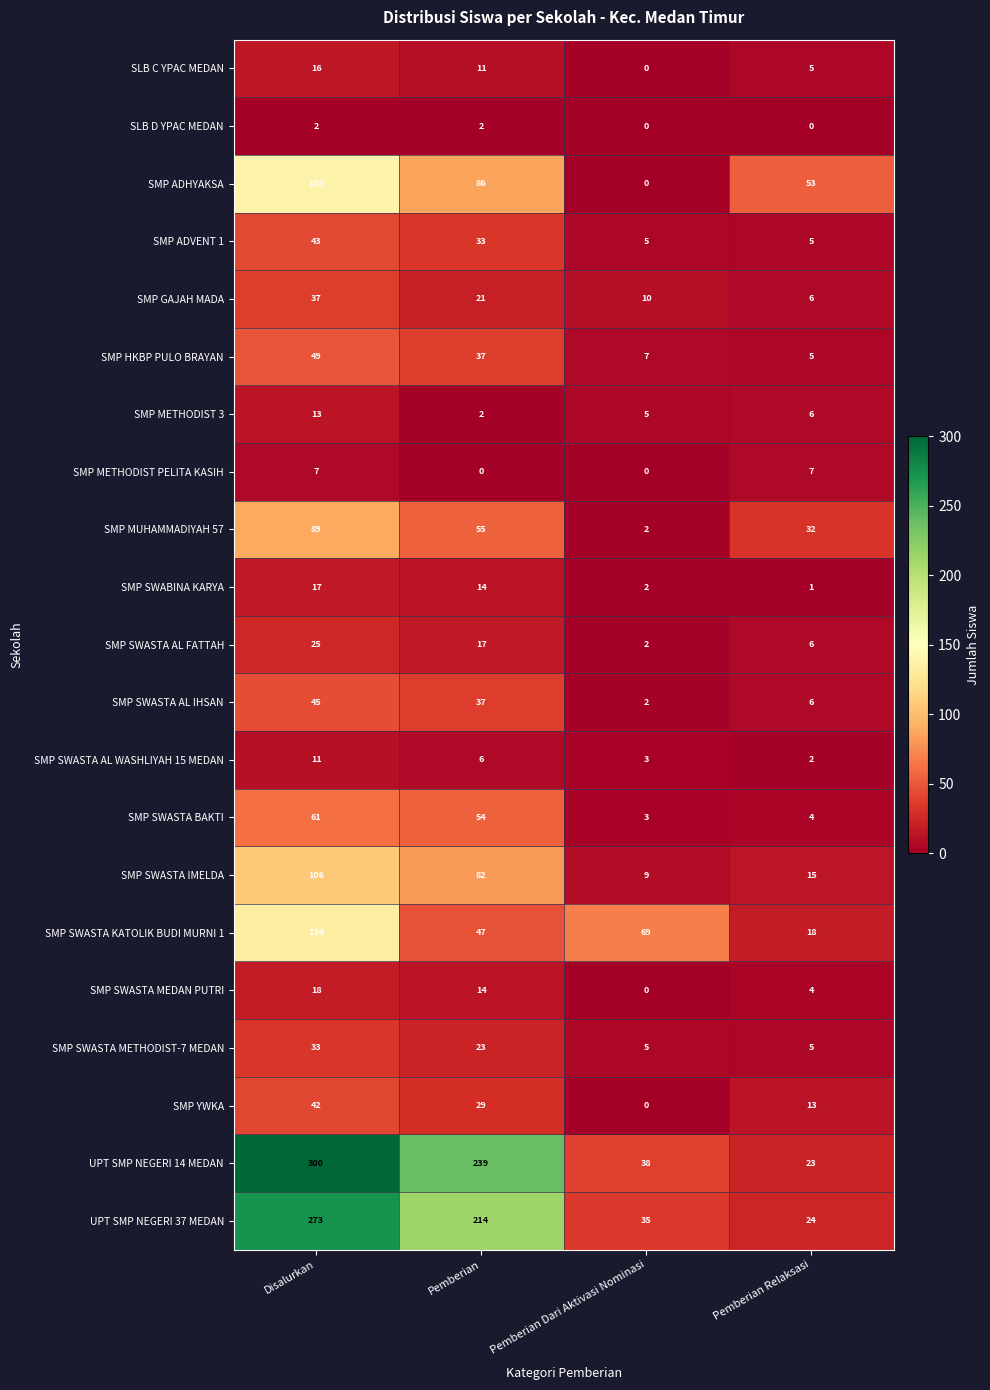

At which label is SMP MUHAMMADIYAH 57 closest to 45?

Pemberian